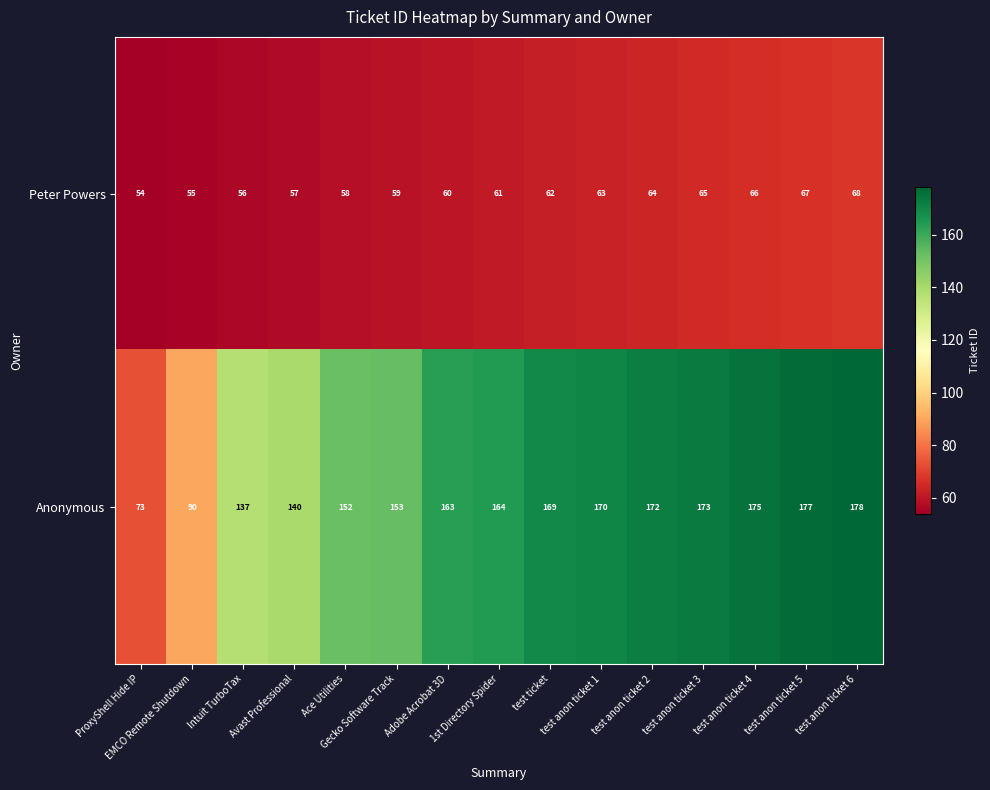

At which label is Peter Powers closest to 61?

1st Directory Spider